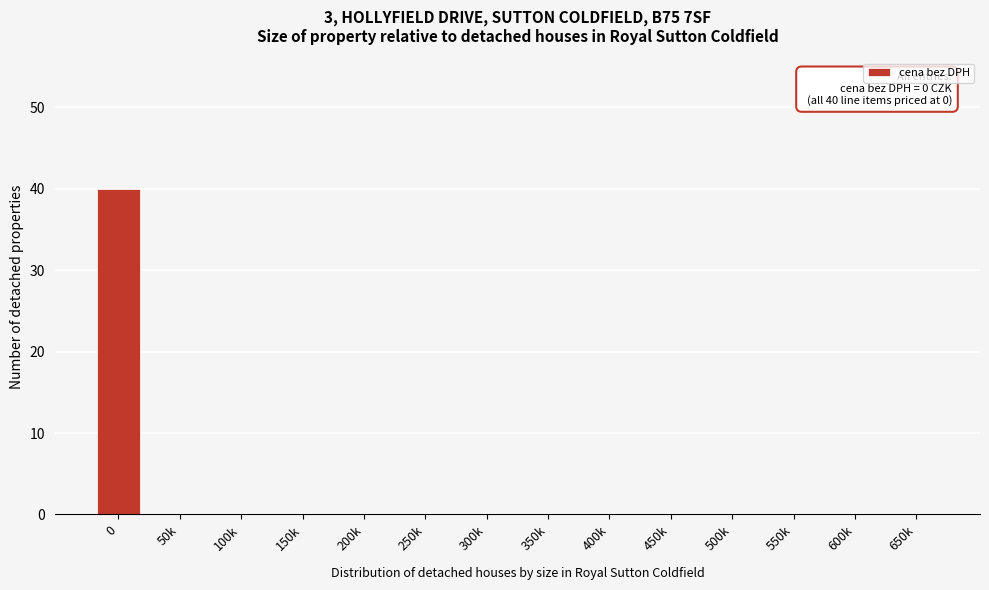

Reading left to right, list all the values displayed in this chart.

0=40	50k=0	100k=0	150k=0	200k=0	250k=0	300k=0	350k=0	400k=0	450k=0	500k=0	550k=0	600k=0	650k=0